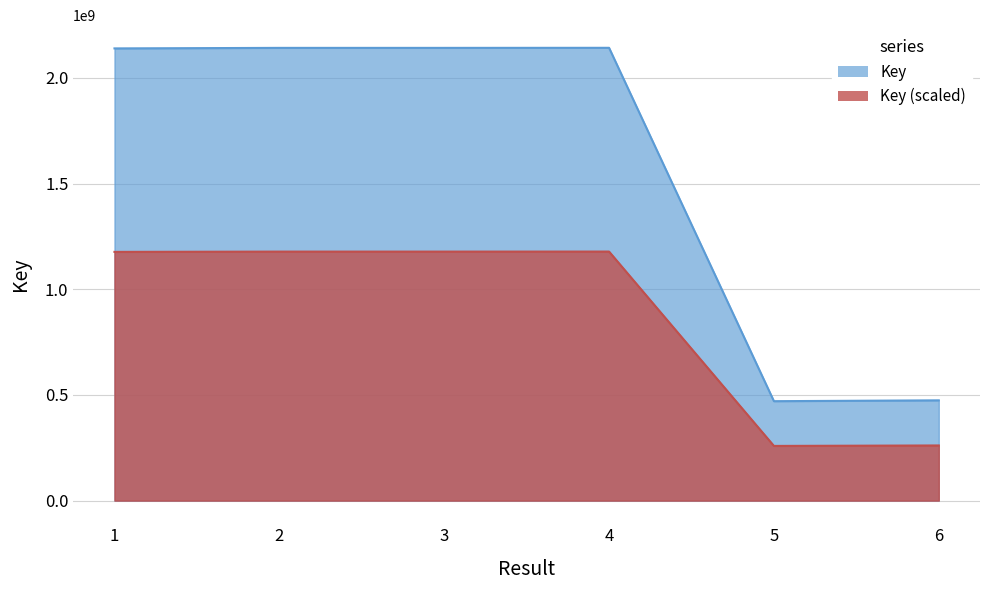

Rank the categories by value from lowest to highest.

5, 6, 1, 3, 2, 4